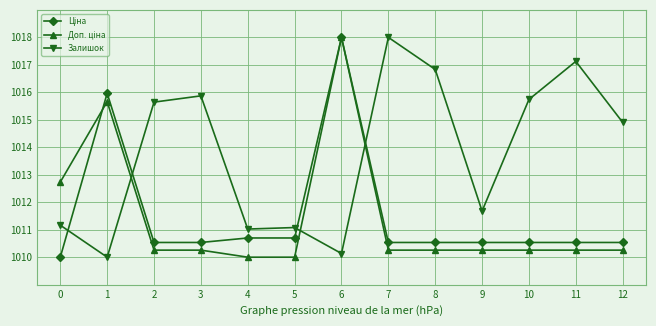

What is the spread (max minus min) of values at 5?

1.1